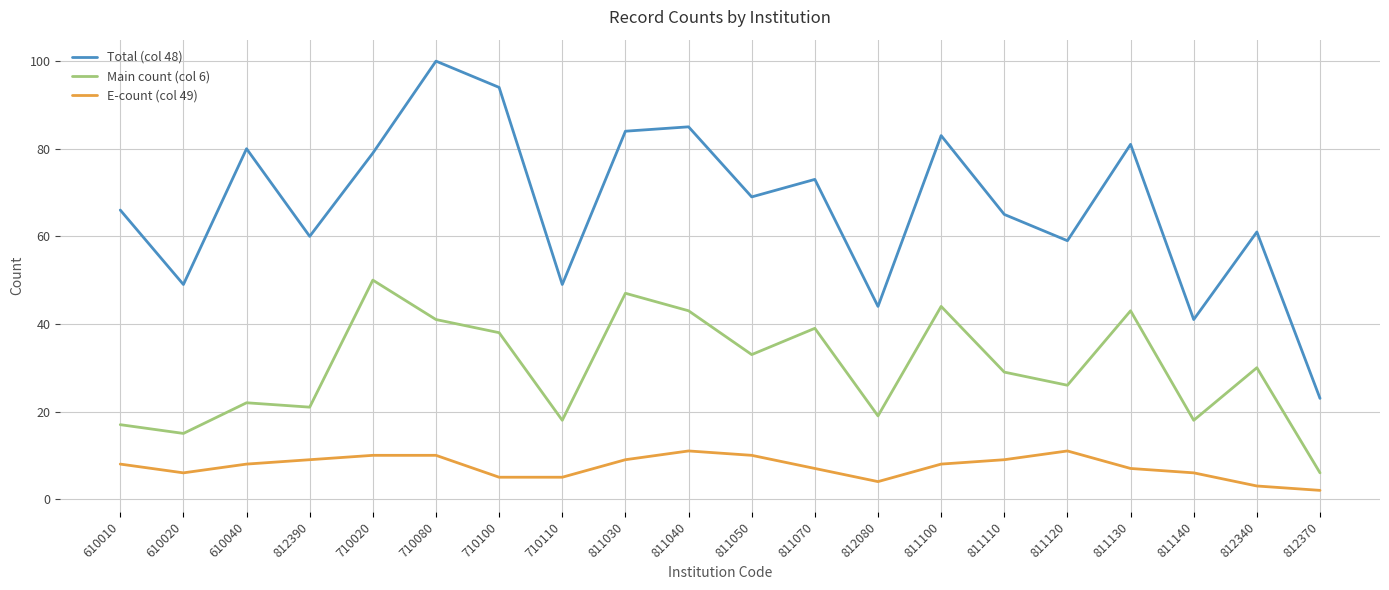

At which category does Main count (col 6) reach its first local valley?

610020